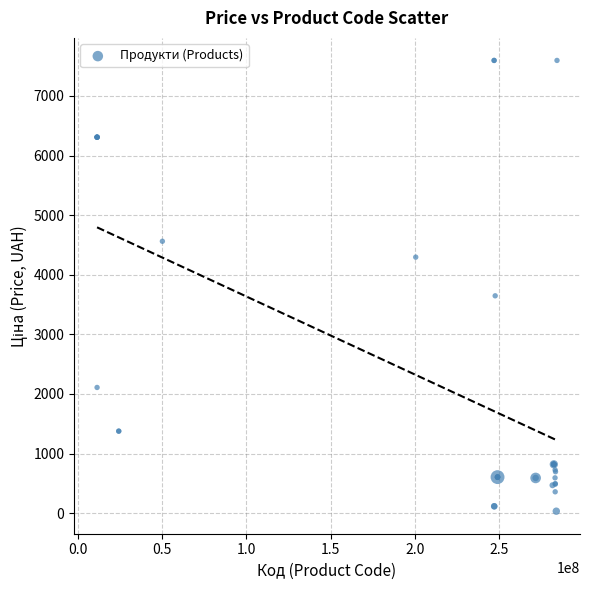

What Y value in the scatter plot is closest to 3814?

3646.5